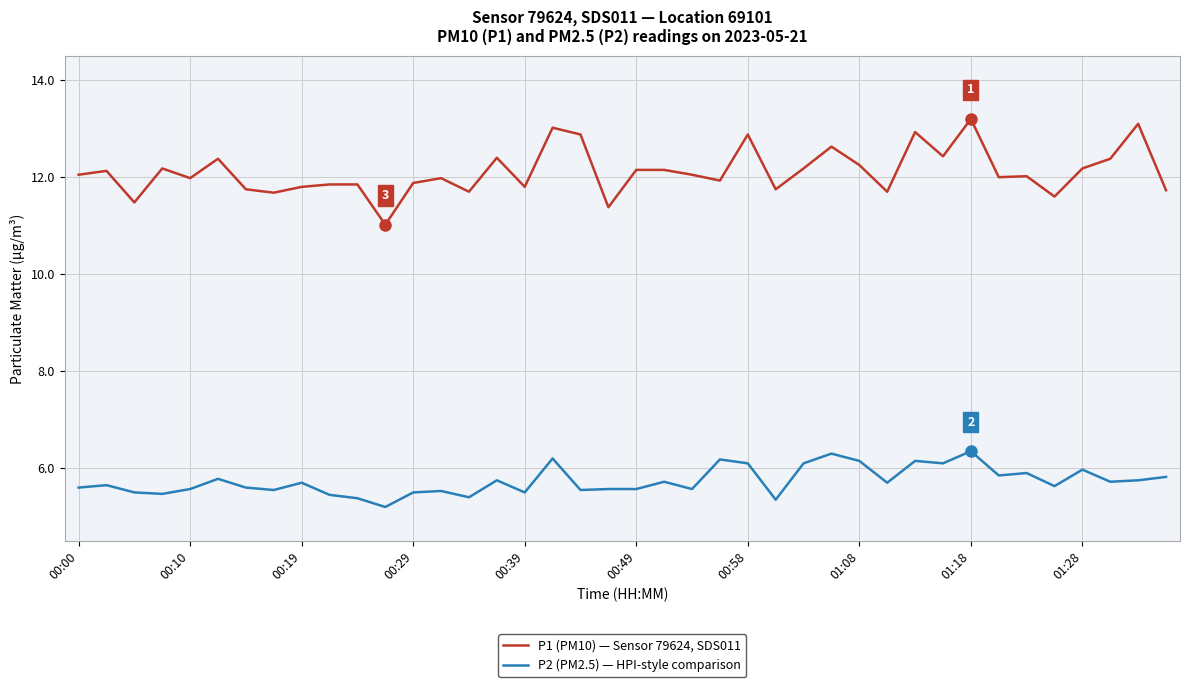

Rank the series by their maximum value, from lowest to highest.

P2 (PM2.5) — HPI-style comparison, P1 (PM10) — Sensor 79624, SDS011